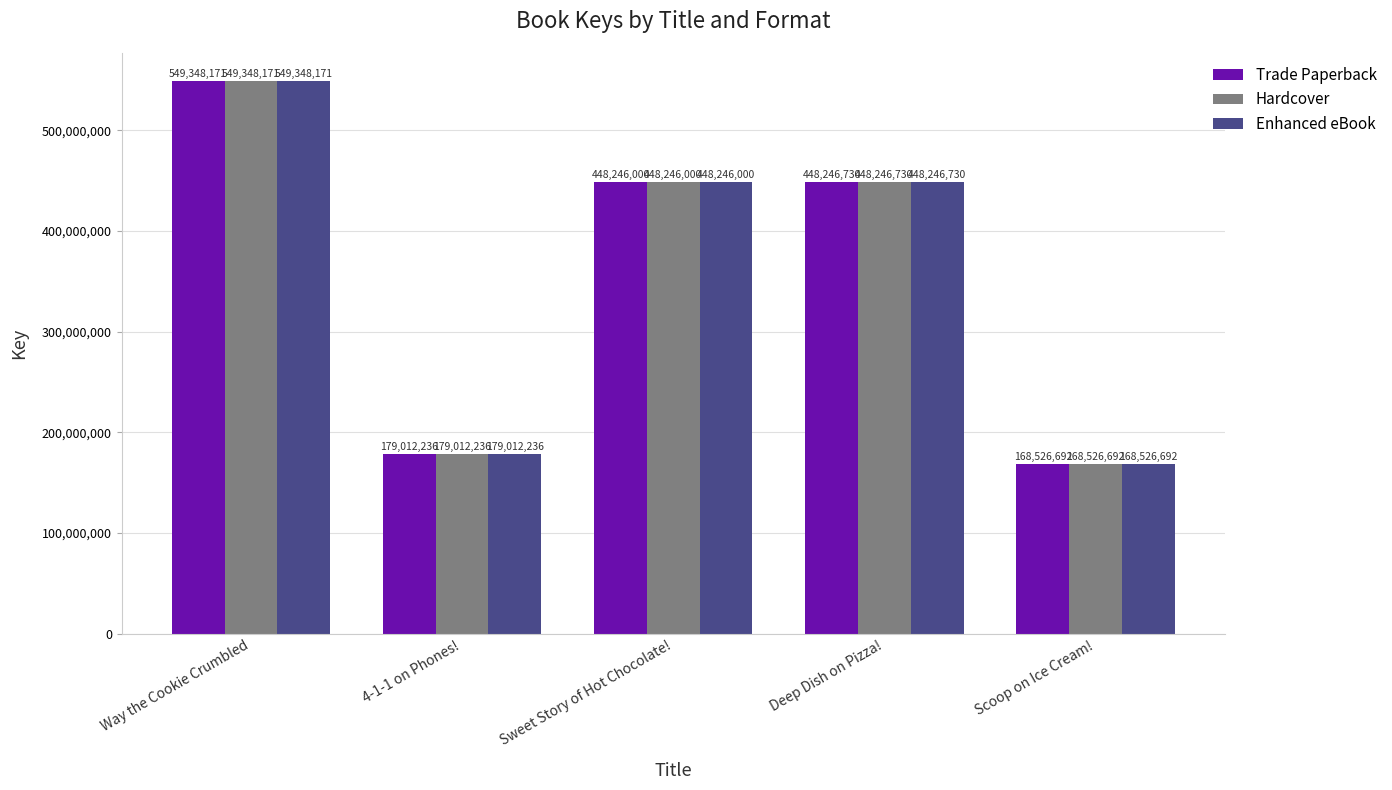

Are the bars grouped side by side (vs. stacked)?

Yes